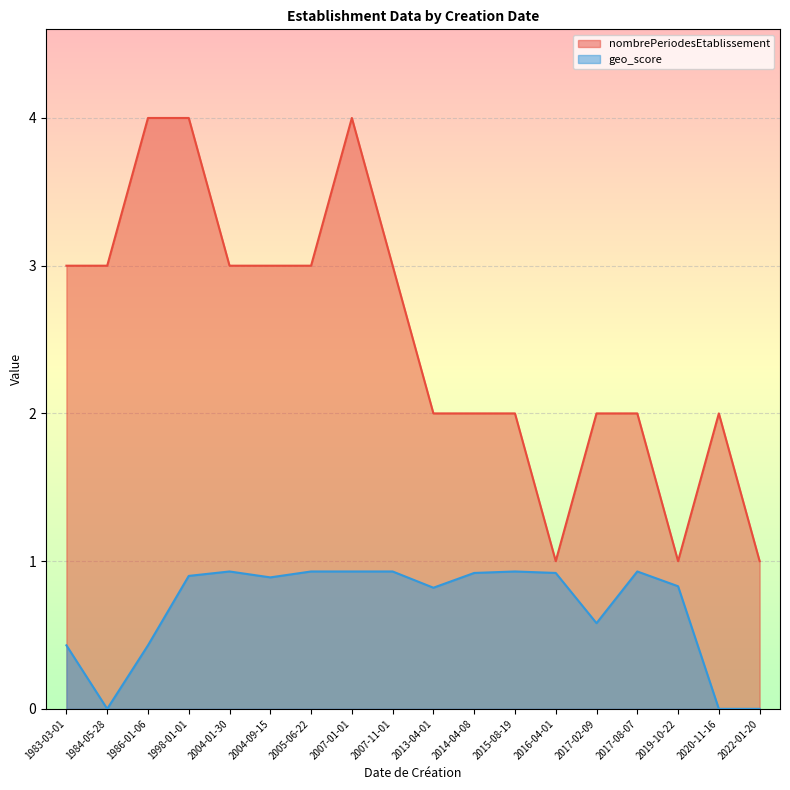

At which category does the chart reach its minimum across all series?

1984-05-28